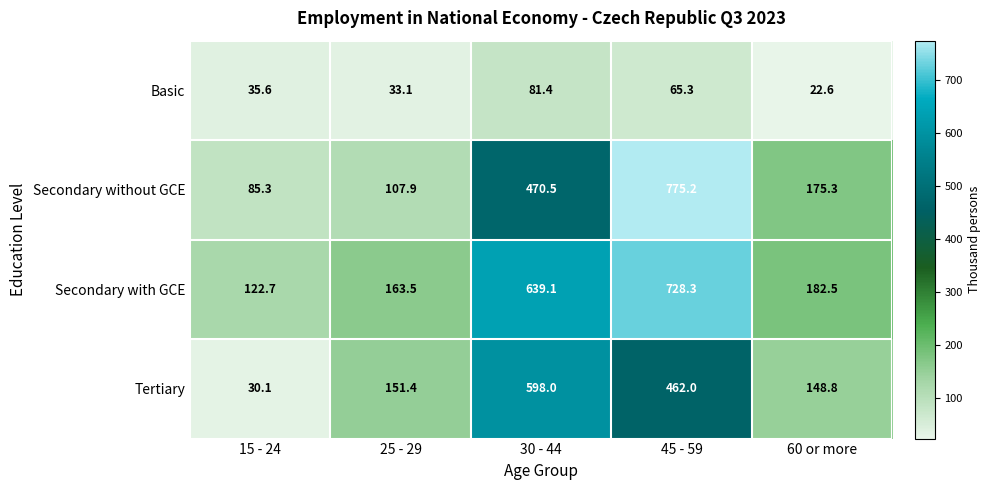

At which category is the sum across all series the highest?

45 - 59